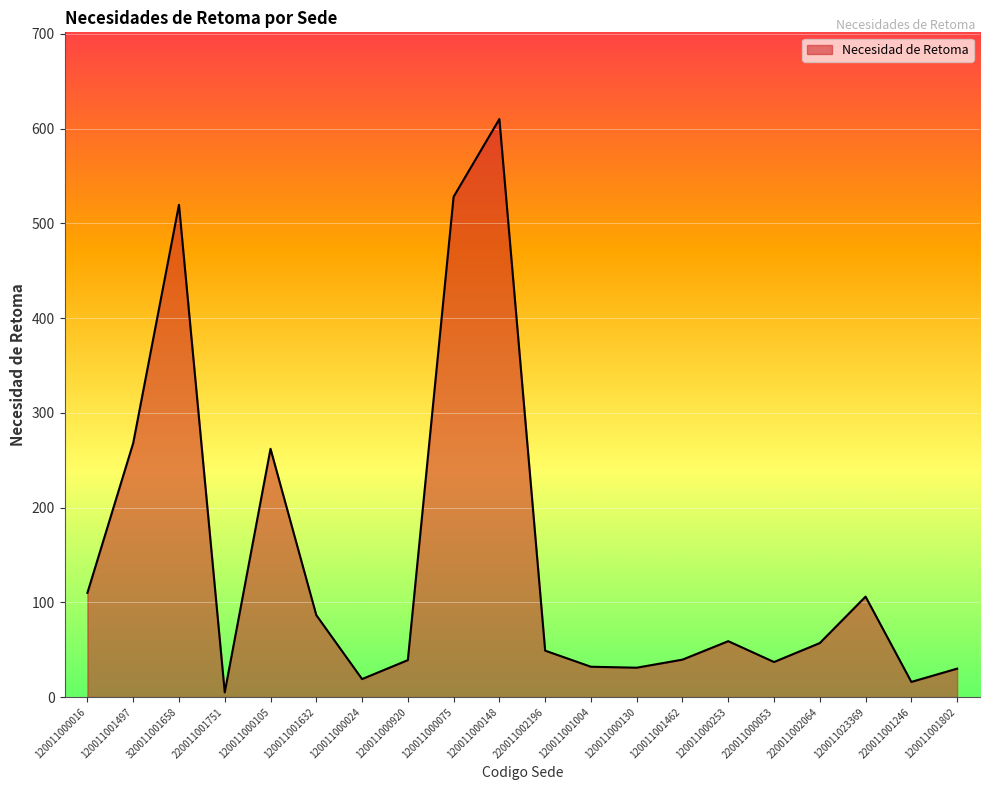

What is the difference between the maximum and minimum values?

605.0